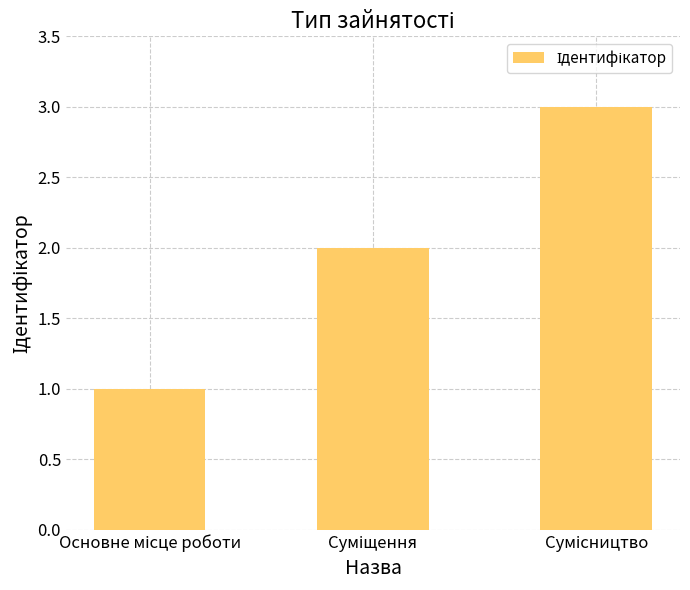

What is the maximum value shown in the chart?

3